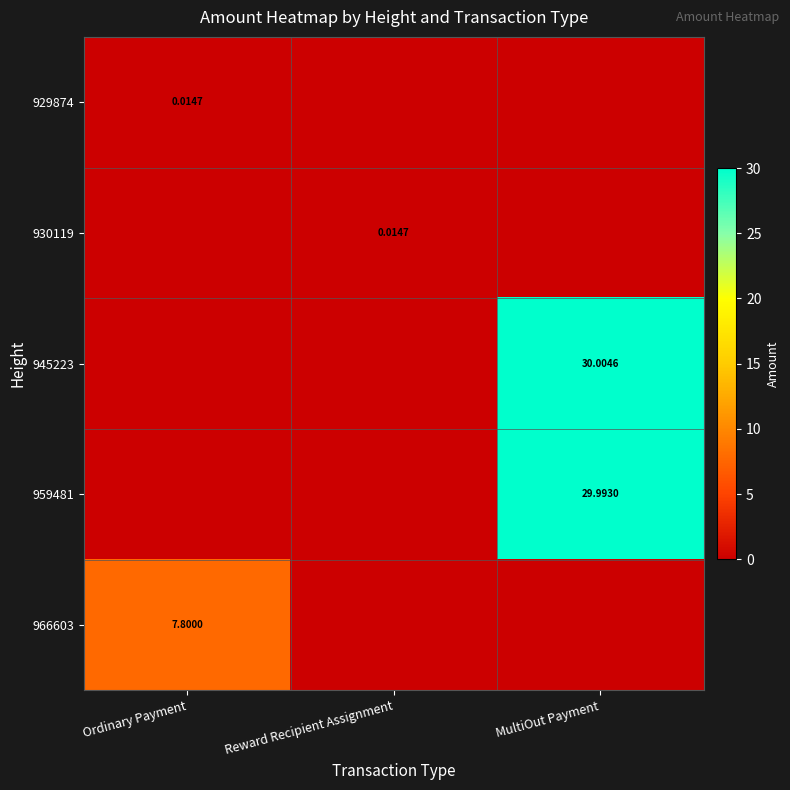

At Reward Recipient Assignment, list the series in order from smallest to largest.

929874, 945223, 959481, 966603, 930119